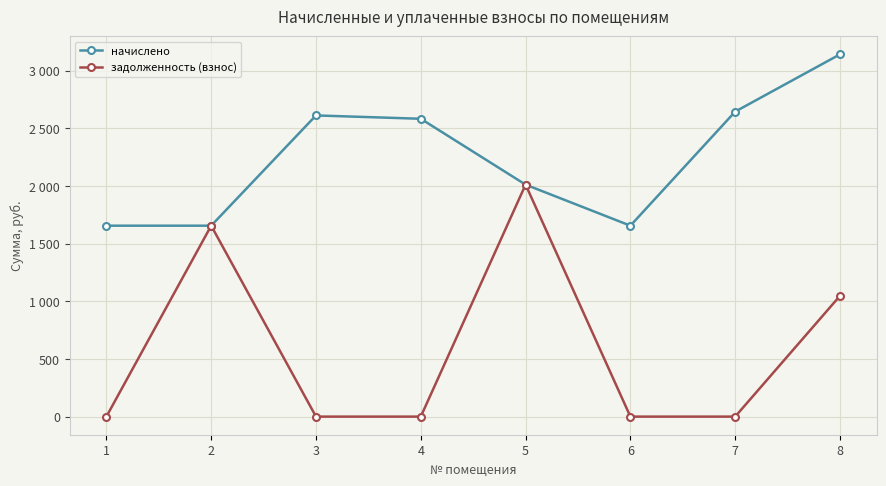

What is the average value of the начислено series?

2245.4